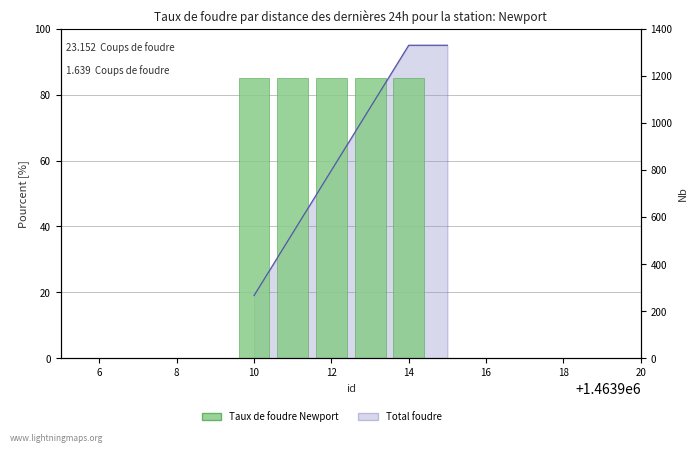

What is the value of the 1st bar from the left?

85